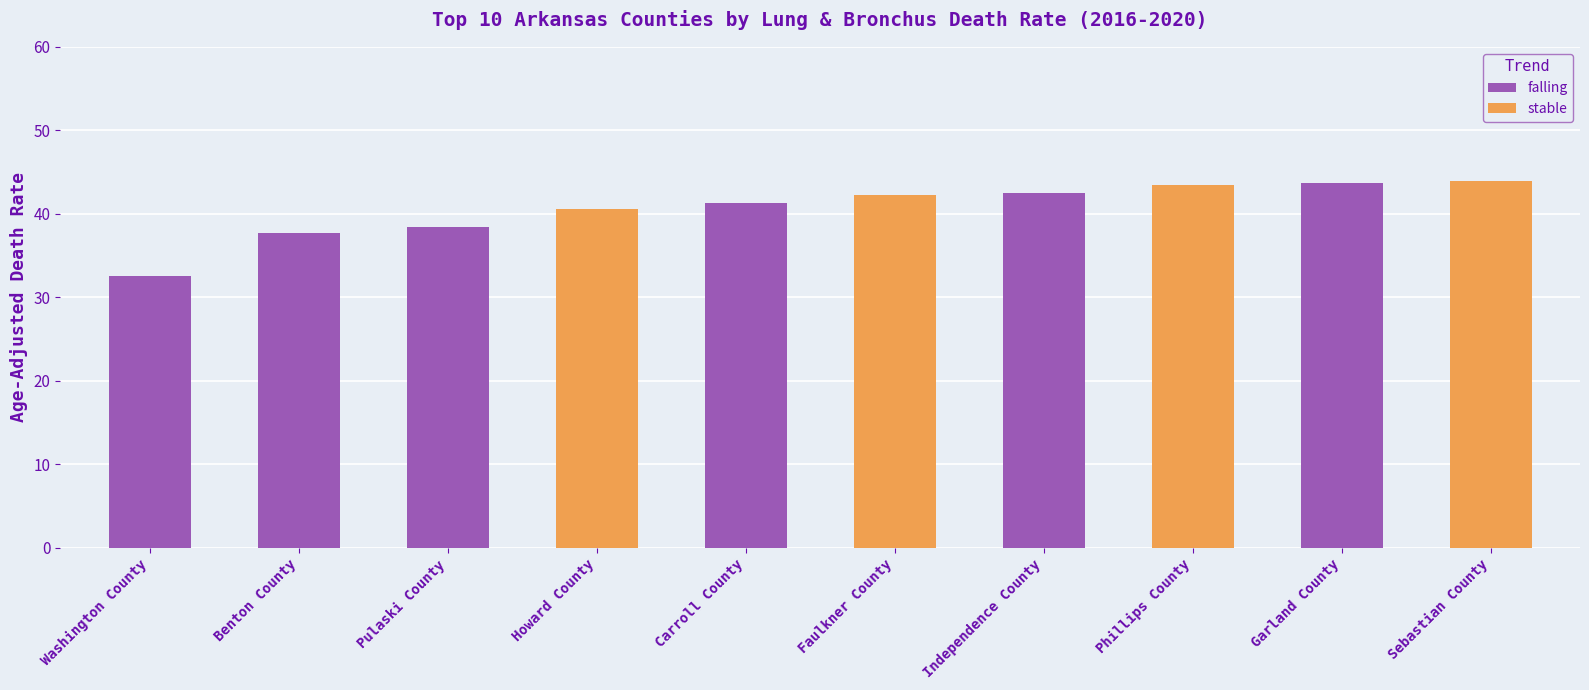

List the labels in order of value, largest first.

Sebastian County, Garland County, Phillips County, Independence County, Faulkner County, Carroll County, Howard County, Pulaski County, Benton County, Washington County